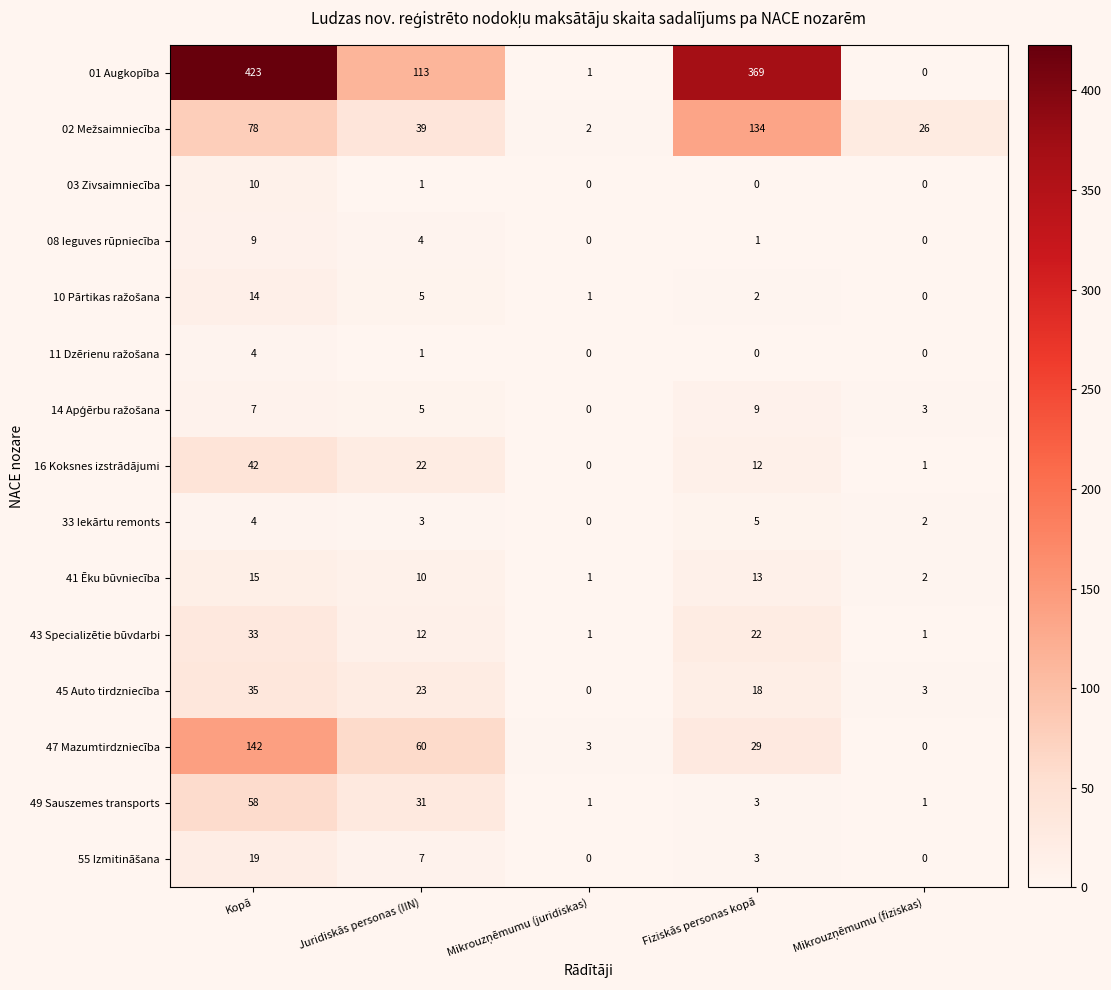

What is the total value across all series at Fiziskās personas kopā?

620